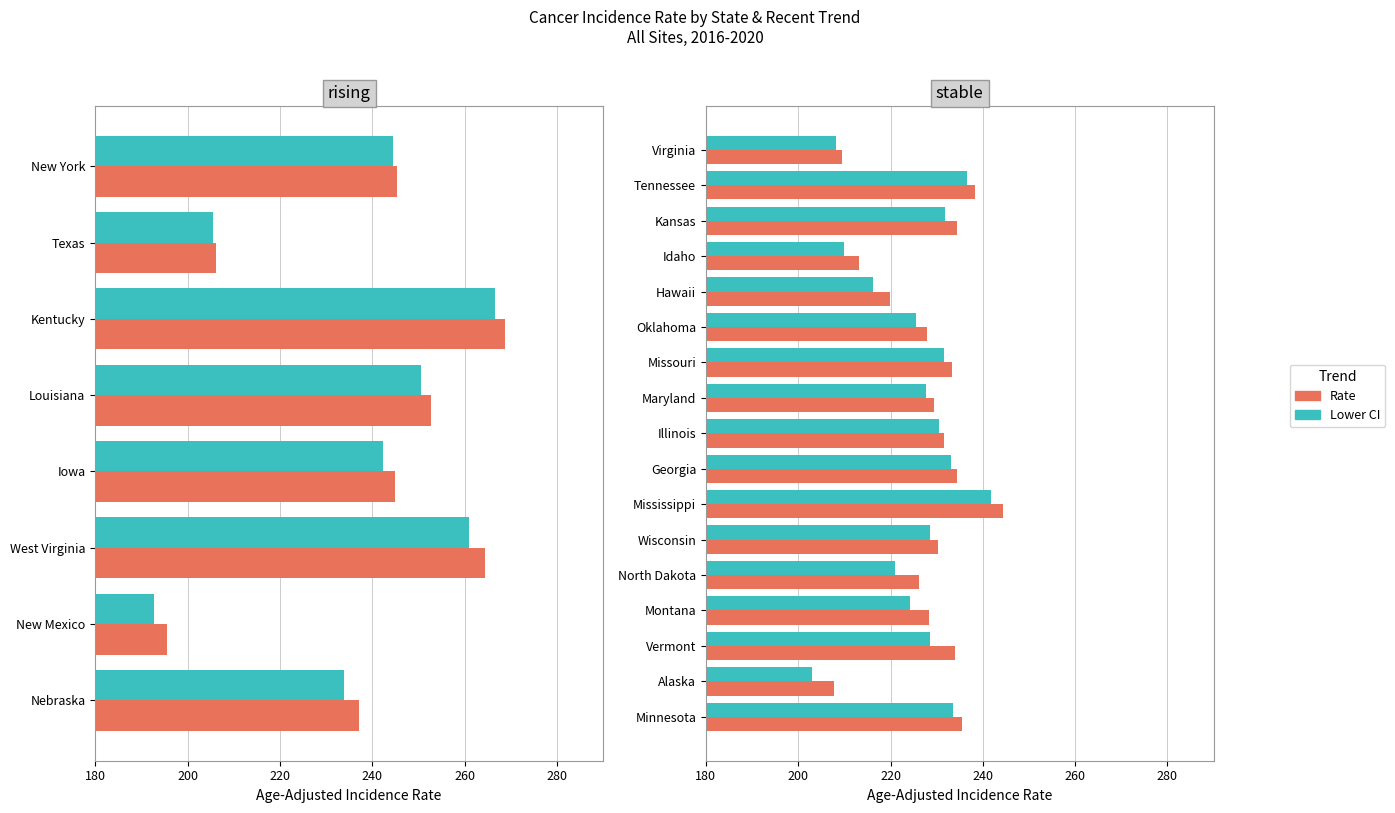

How many distinct data groups are displayed?

2